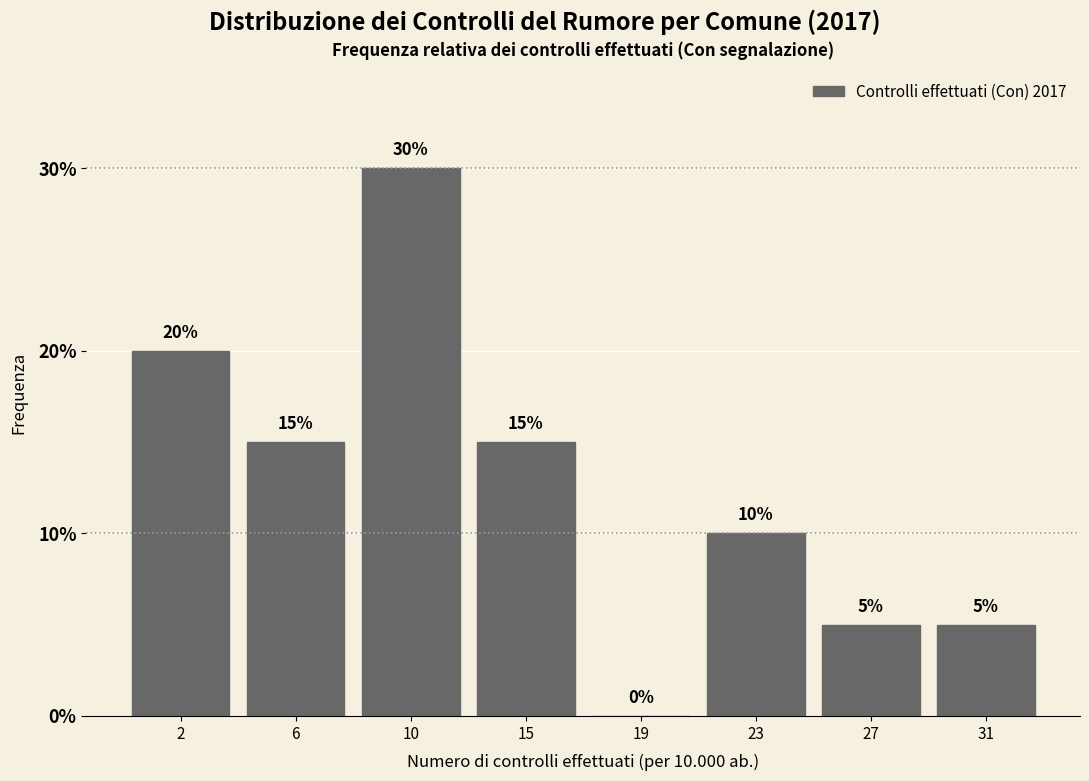

Reading right to left, list all the values displayed in this chart.

31=5	27=5	23=10	19=0	15=15	10=30	6=15	2=20